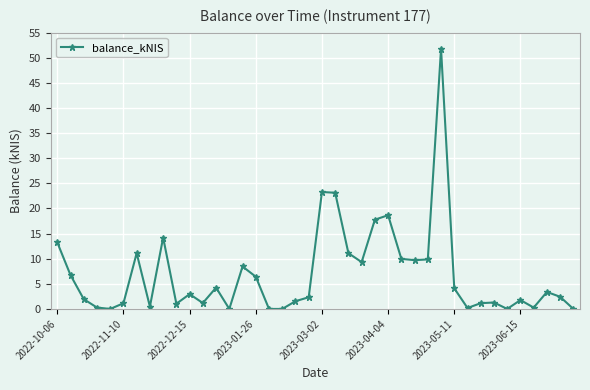

What is the maximum value shown in the chart?

51.8